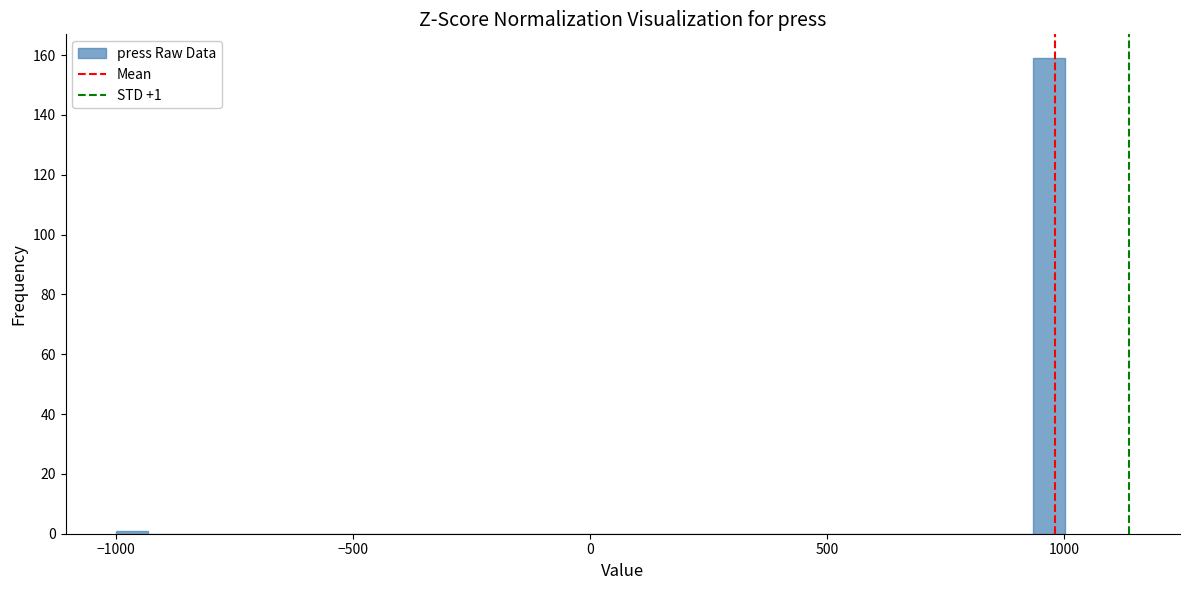

Around what value on the x-axis is the tallest bar? Give the approximate position of its centre, as read against the axis.

950